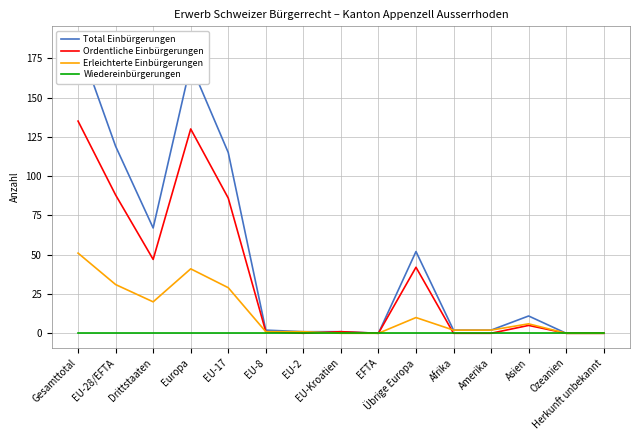

At which label does Erleichterte Einbürgerungen reach its peak?

Gesamttotal